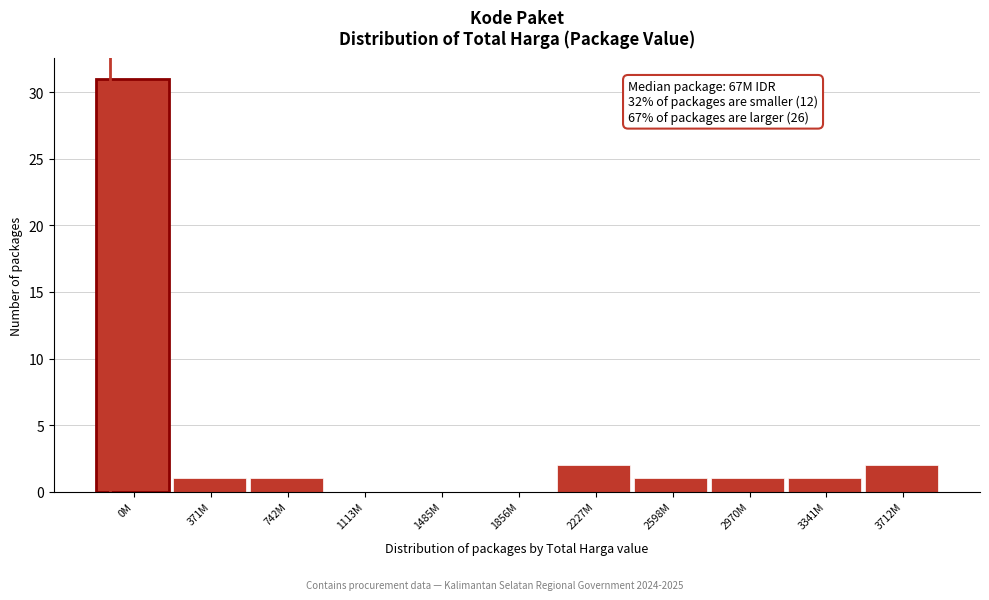

Reading left to right, what are all the values shown in this chart?

0M=31	371M=1	742M=1	1113M=0	1485M=0	1856M=0	2227M=2	2598M=1	2970M=1	3341M=1	3712M=2